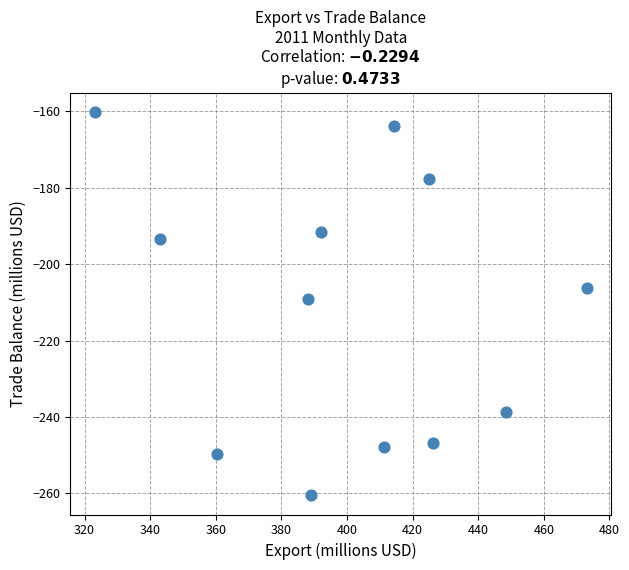

What is the average Y value?

-212.2